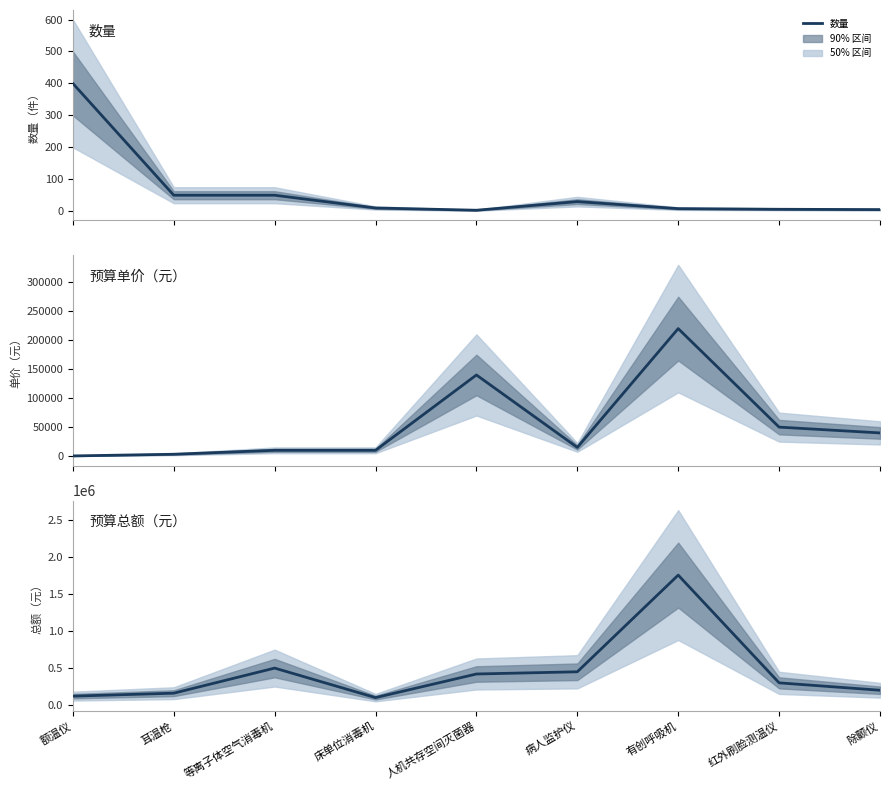

What is the sum of all 数量 values?

562